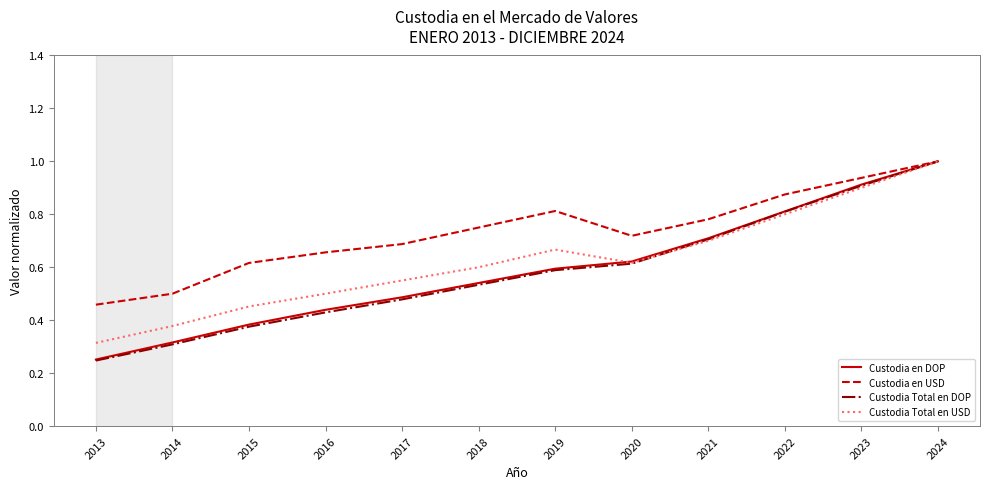

Which series has the largest total across all categories?

Custodia en USD